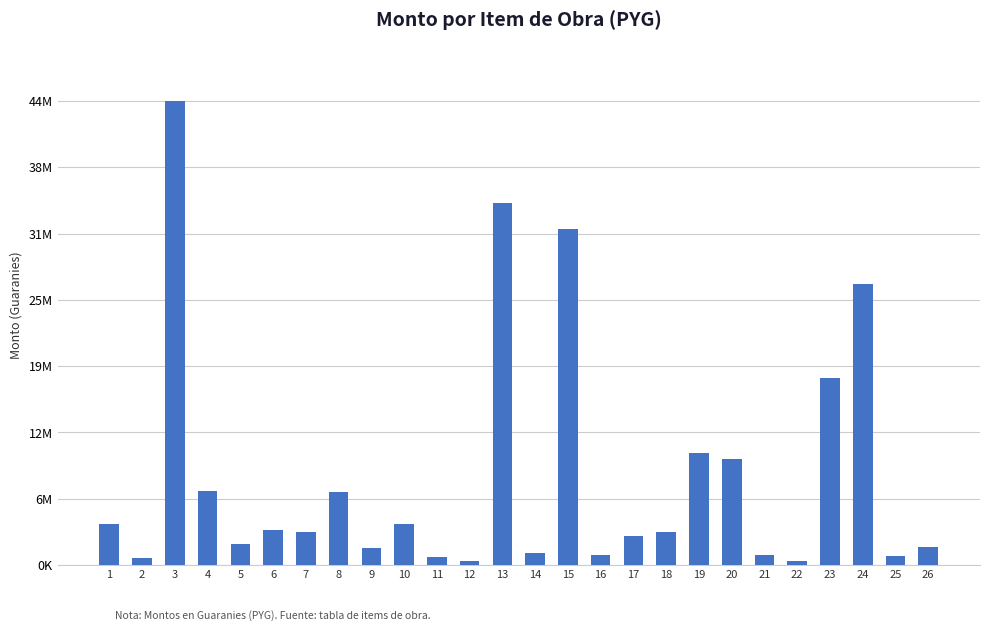

Between 23 and 2, which is larger?

23